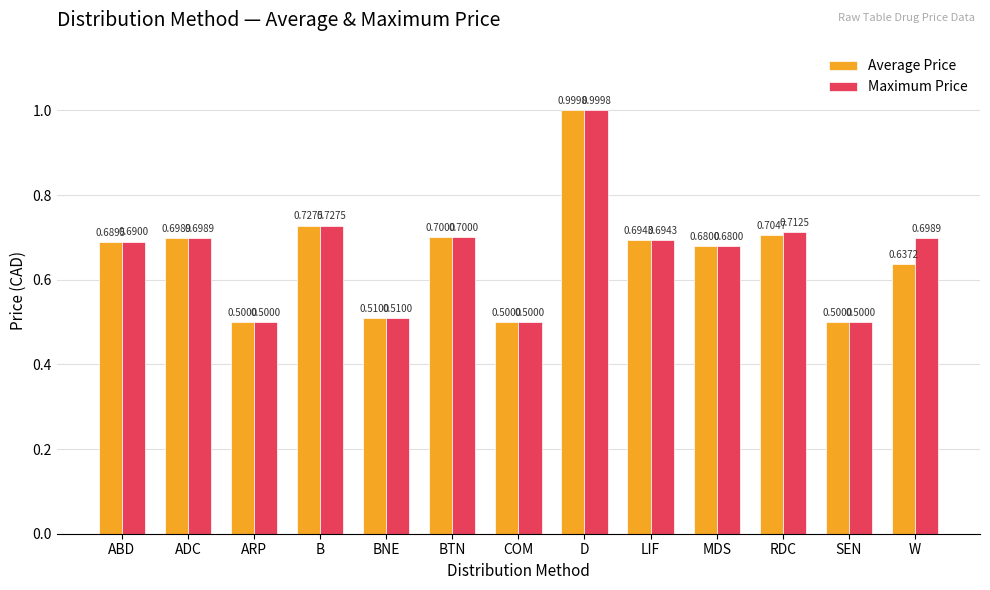

What is the label of the 1st bar from the right?

W